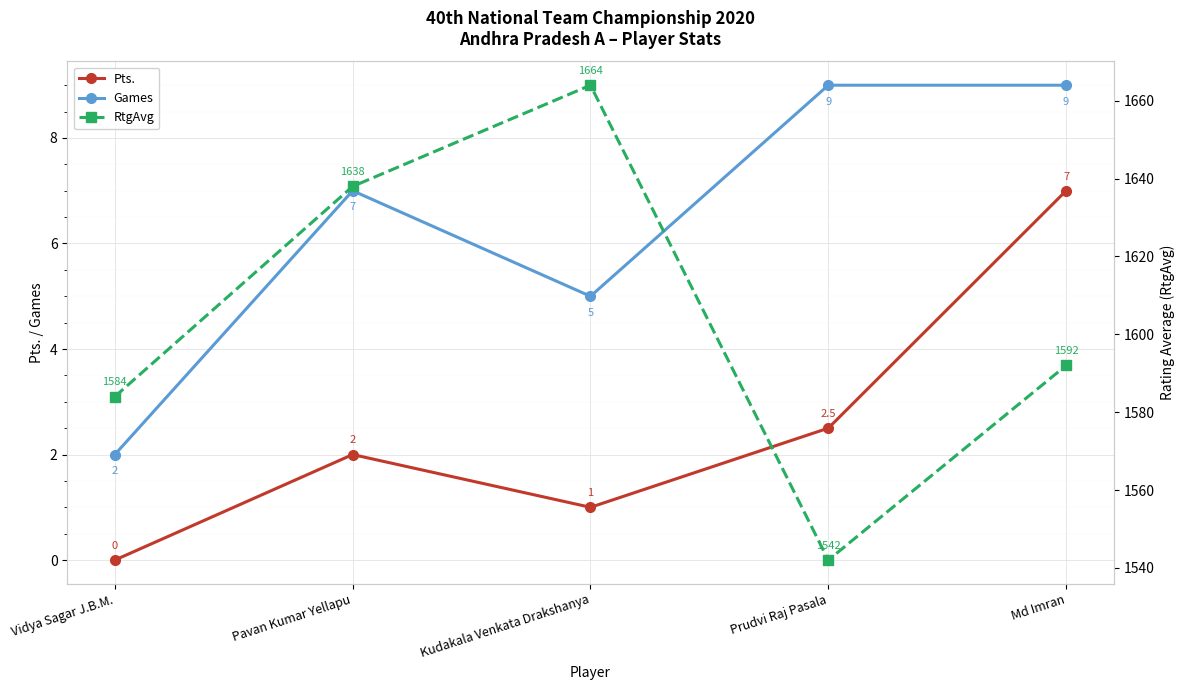

Which series has the widest spread of values?

RtgAvg